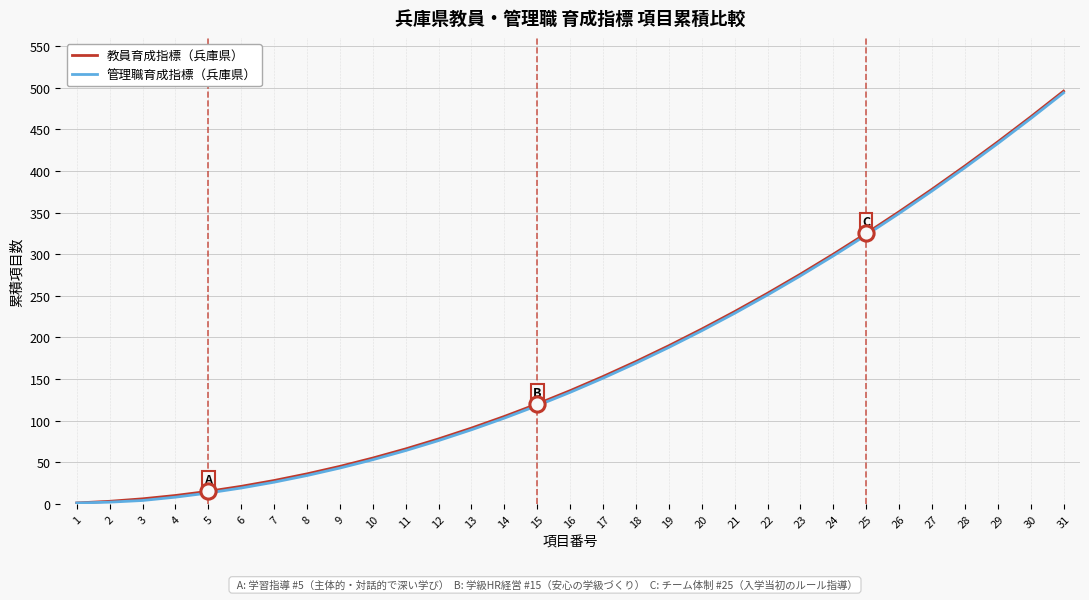

Is the value of 管理職育成指標（兵庫県） at 8 greater than the value of 教員育成指標（兵庫県） at 26?

No